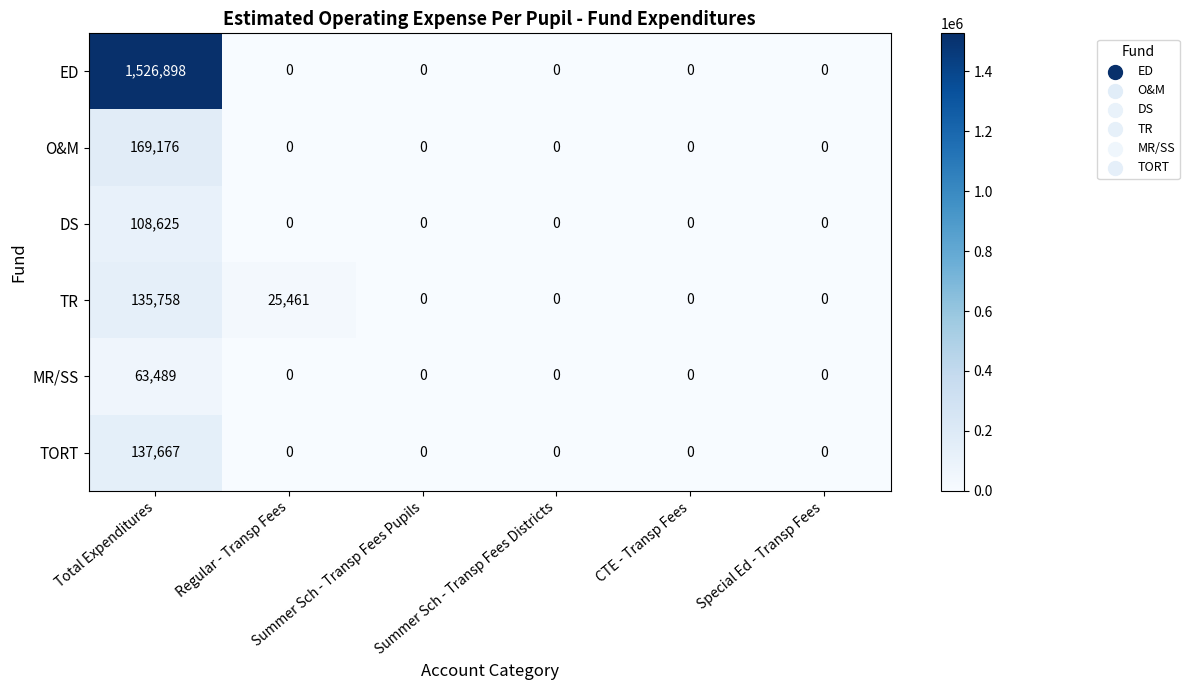

What is the highest value of the TR series?

135758